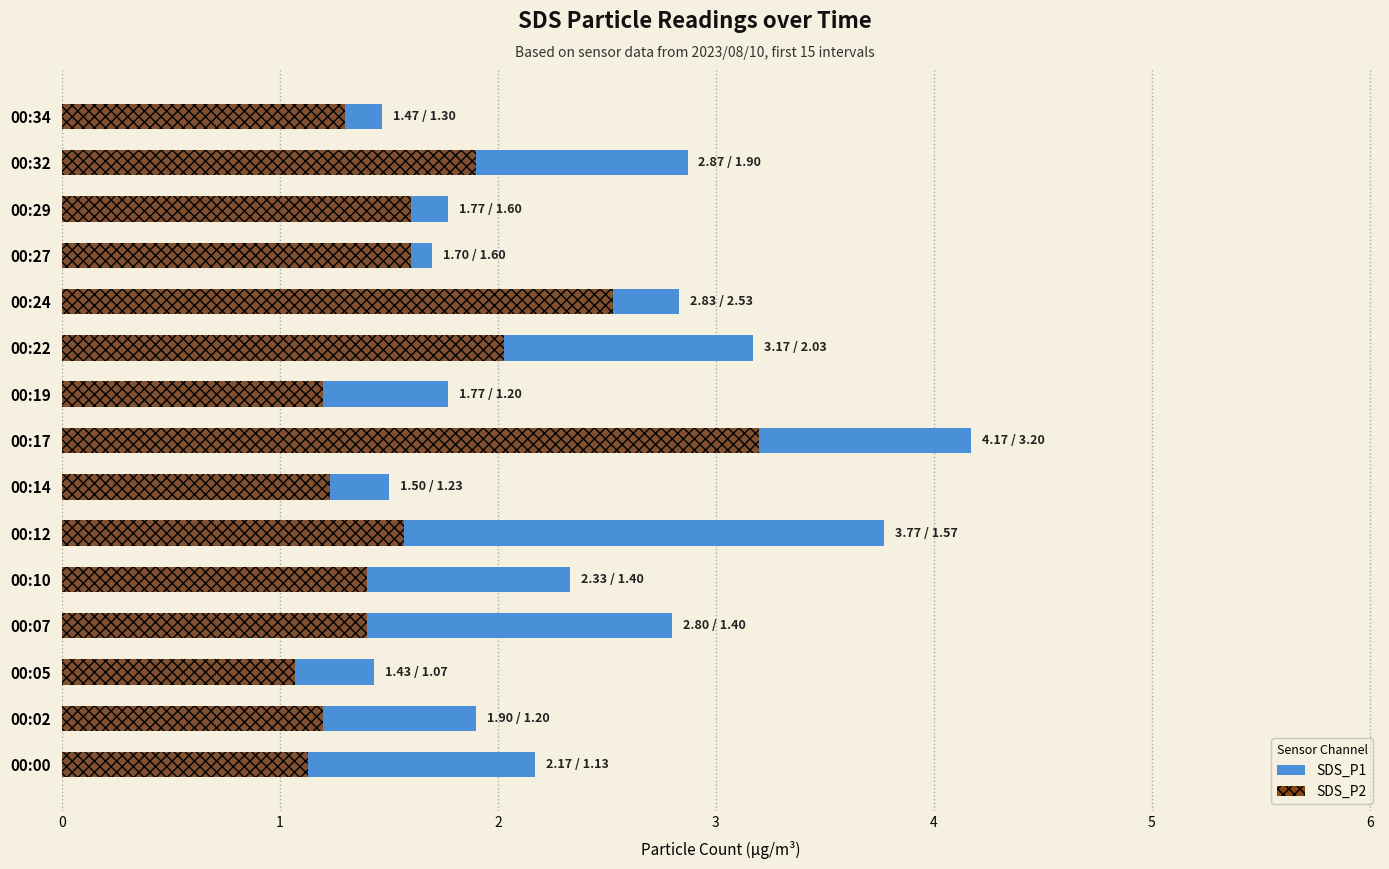

What is the value of the SDS_P1 bar at the 2nd from the left?

1.9